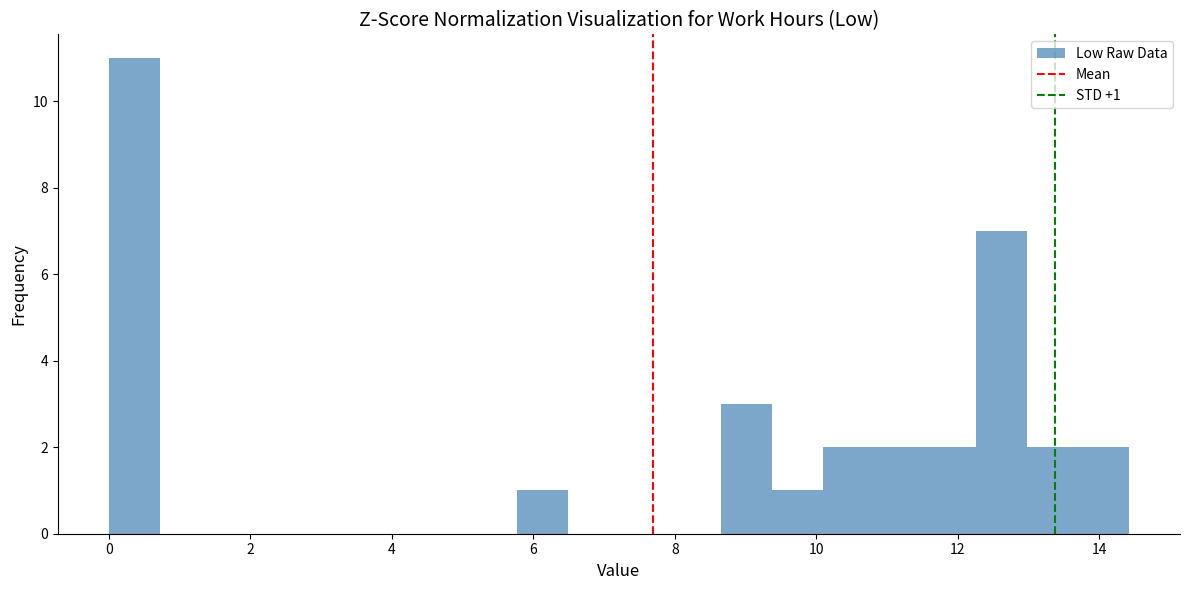

Around what value on the x-axis is the tallest bar? Give the approximate position of its centre, as read against the axis.

0.4